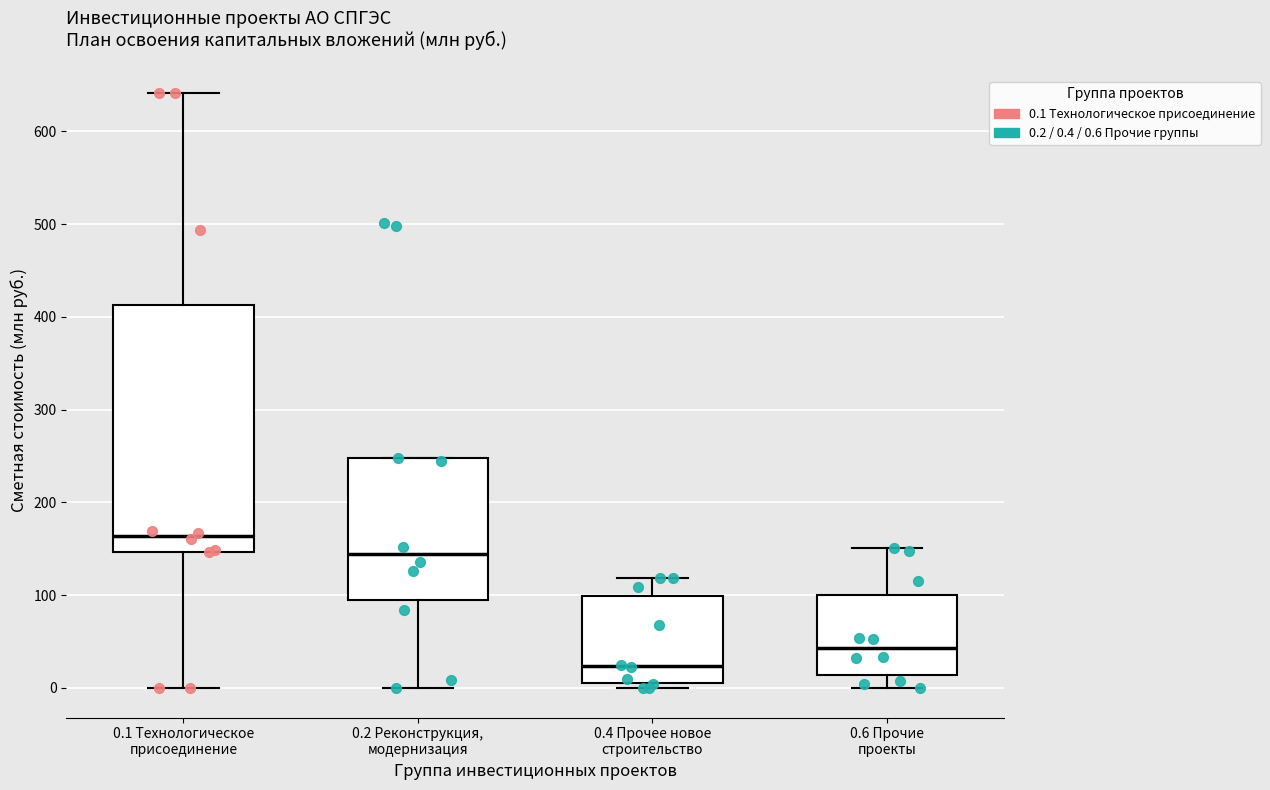

Reading left to right, read every box against the y-axis: the position of its median line, the range the box covers, and the ends of its whiskers. The values are not printed on the chart, so give them approximately, as read against the axis.

0.1 Технологическое присоединение: median 160, box 150 to 410, whiskers 0 to 640
0.2 Реконструкция, модернизация: median 140, box 90 to 250, whiskers 0 to 250
0.4 Прочее новое строительство: median 20, box 10 to 100, whiskers 0 to 120
0.6 Прочие проекты: median 40, box 10 to 100, whiskers 0 to 150